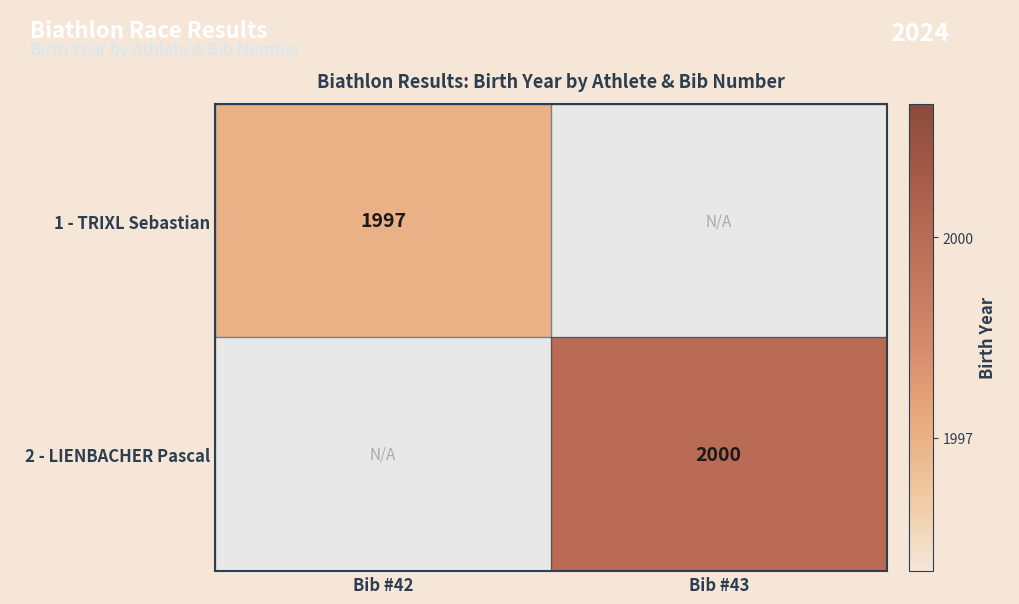

The 2 - LIENBACHER Pascal series shows 560 at Bib #43. True or false?

False